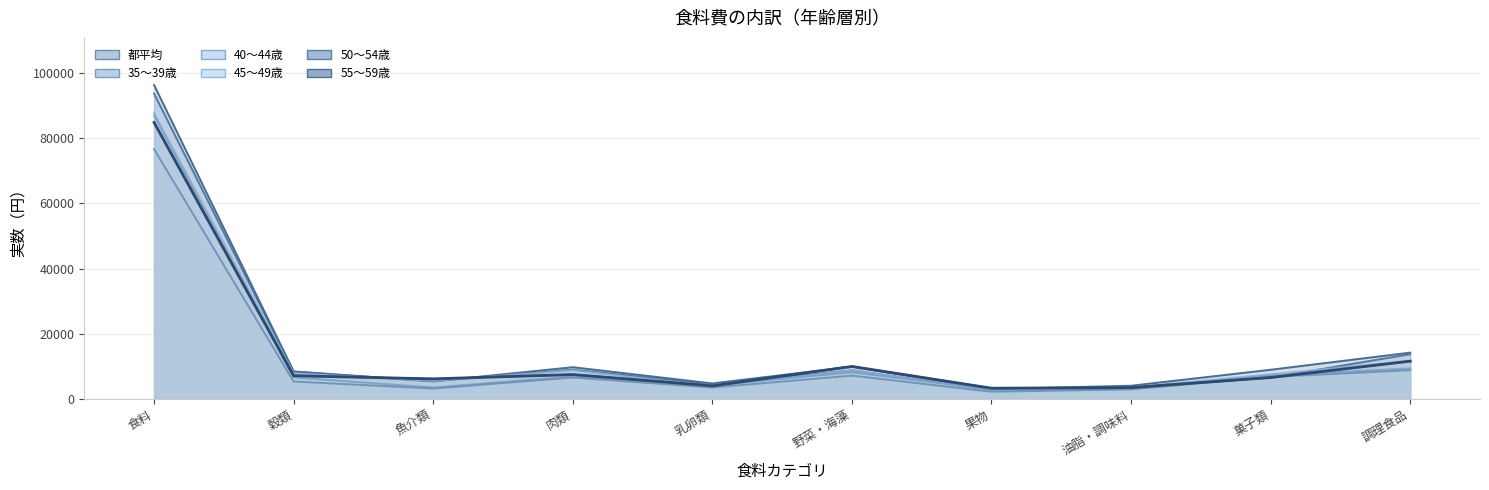

How many interior local peaks does the 35～39歳 series have?

2